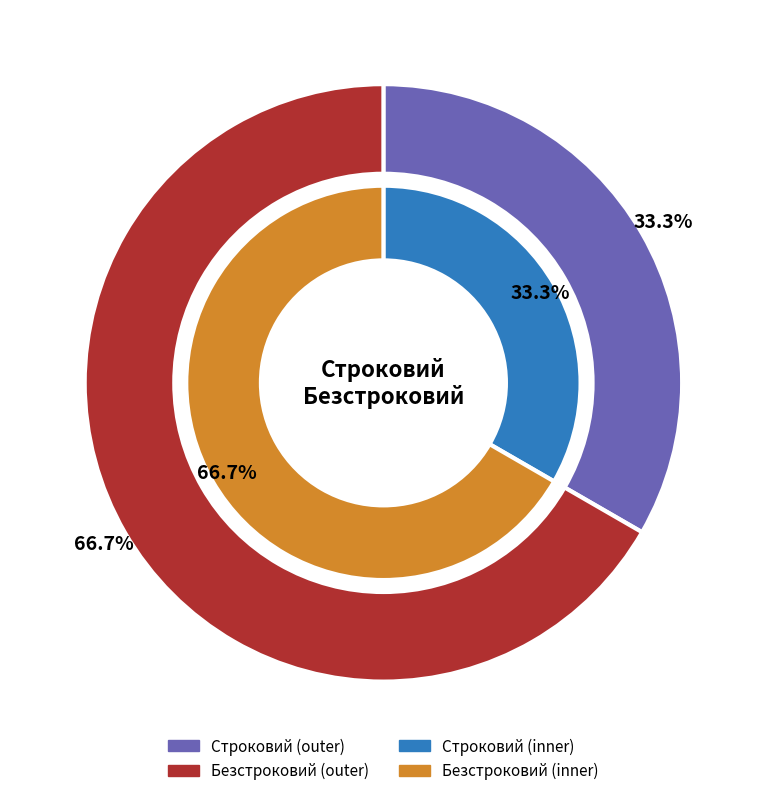

To the nearest percent, what is the average slice percentage?

50%